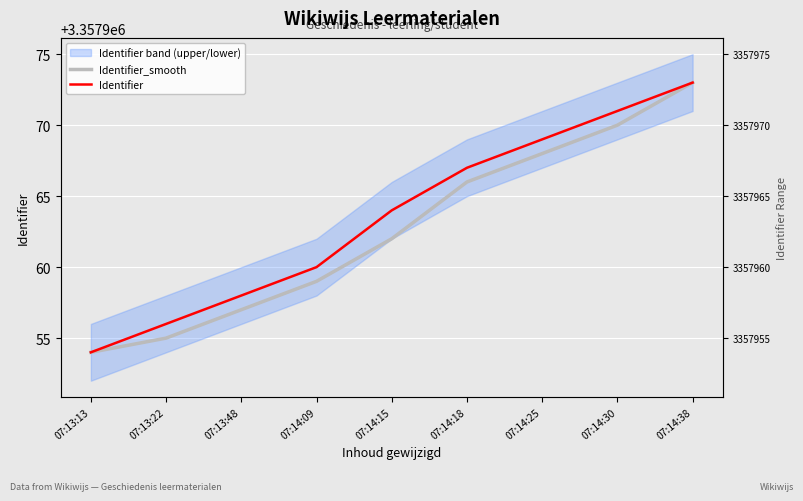

Reading left to right, transcribe all the data shown in this chart.

Identifier_smooth: 3357954	3357955	3357957	3357959	3357962	3357966	3357968	3357970	3357973
Identifier: 3357954	3357956	3357958	3357960	3357964	3357967	3357969	3357971	3357973